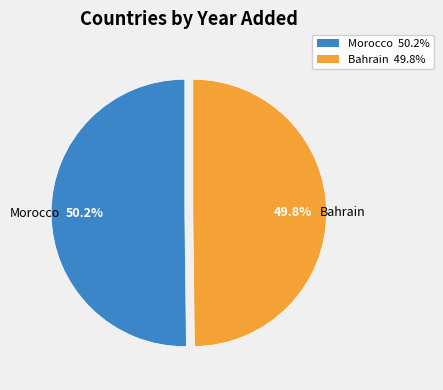

Approximately how many times larger is the value at Bahrain compared to Morocco?

1.0